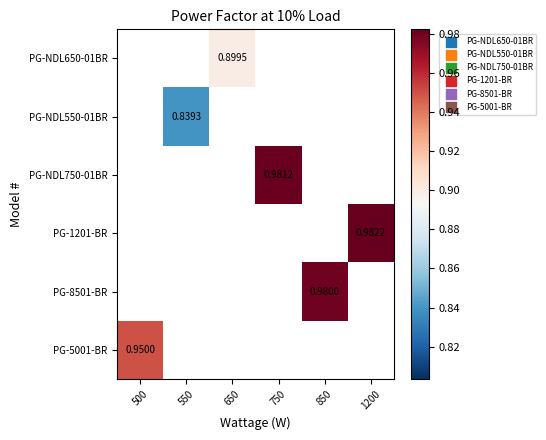

Which category has the lowest value across all series?

550